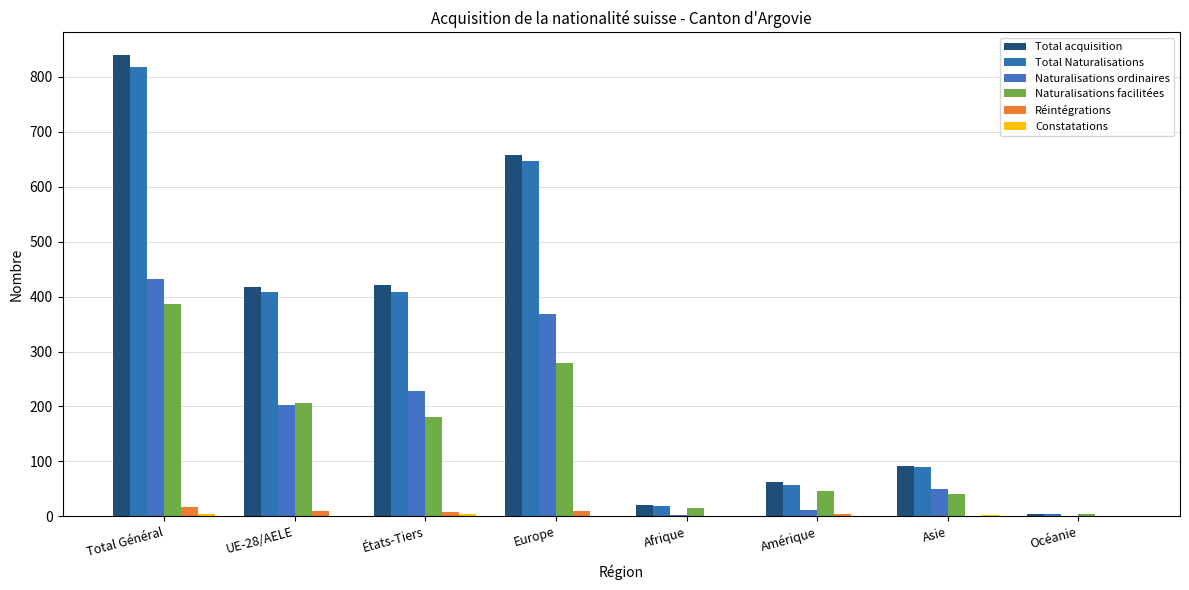

Which series has the widest spread of values?

Total acquisition